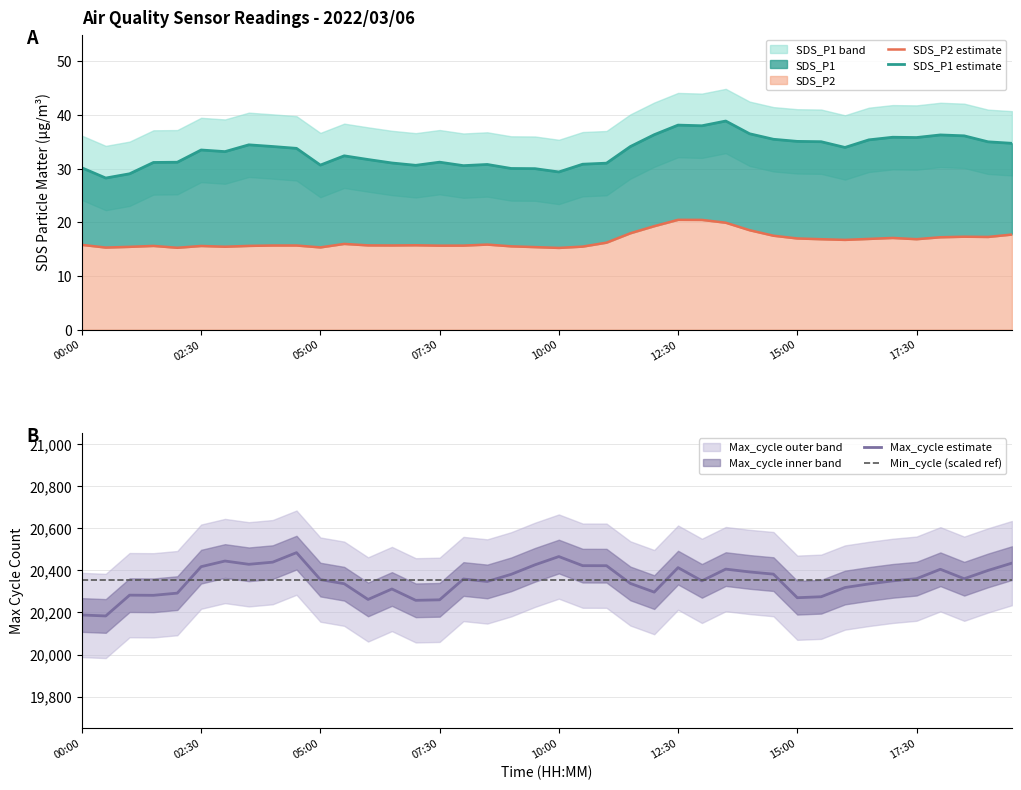

Is it true that Max_cycle_scaled equals 32825.7 at 02:00?

False